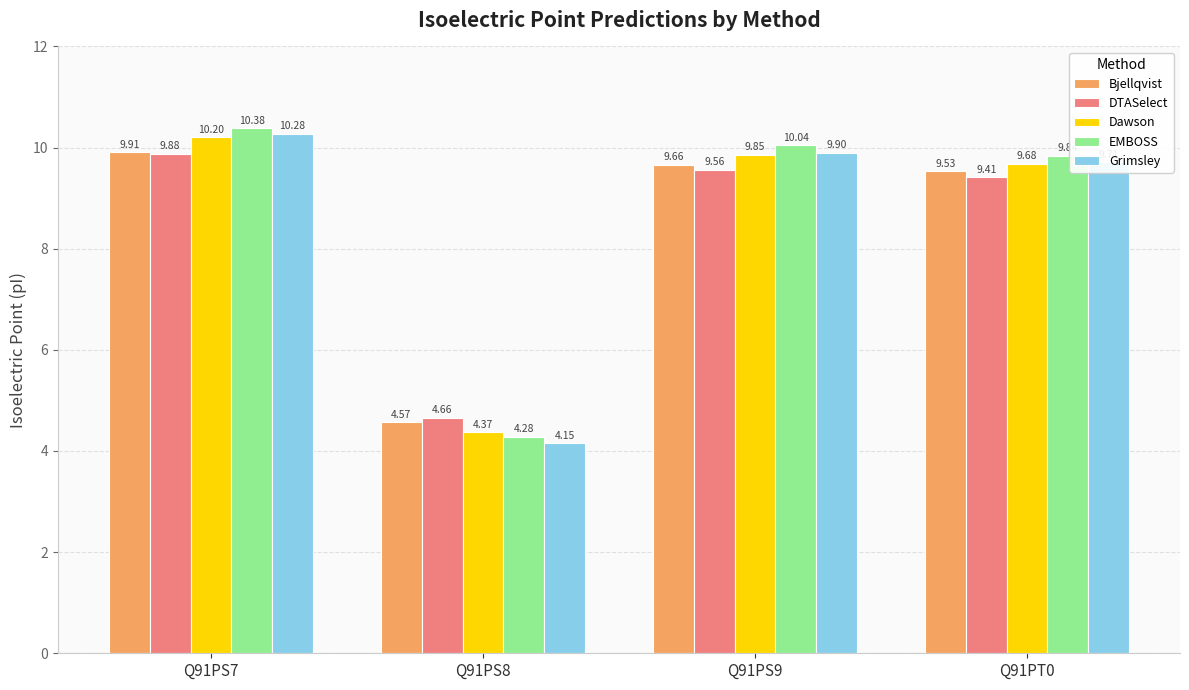

At which category is the sum across all series the highest?

Q91PS7